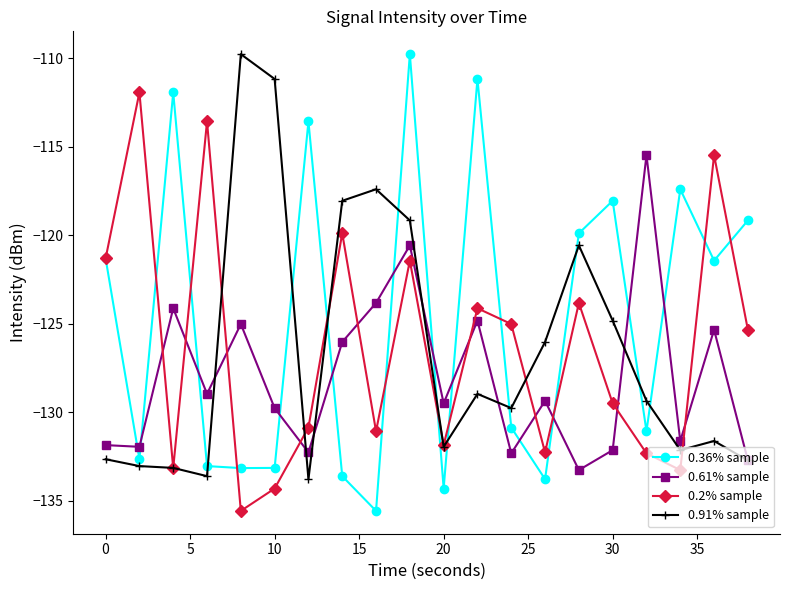

Which series has the largest total across all categories?

0.36% sample